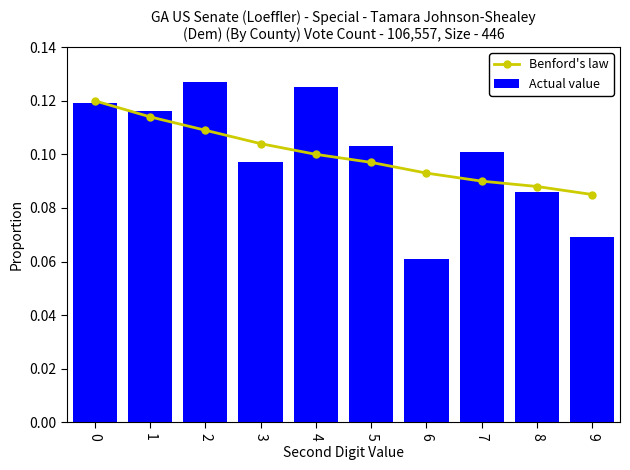

Count the Actual value values in the range 0 to 1.

10